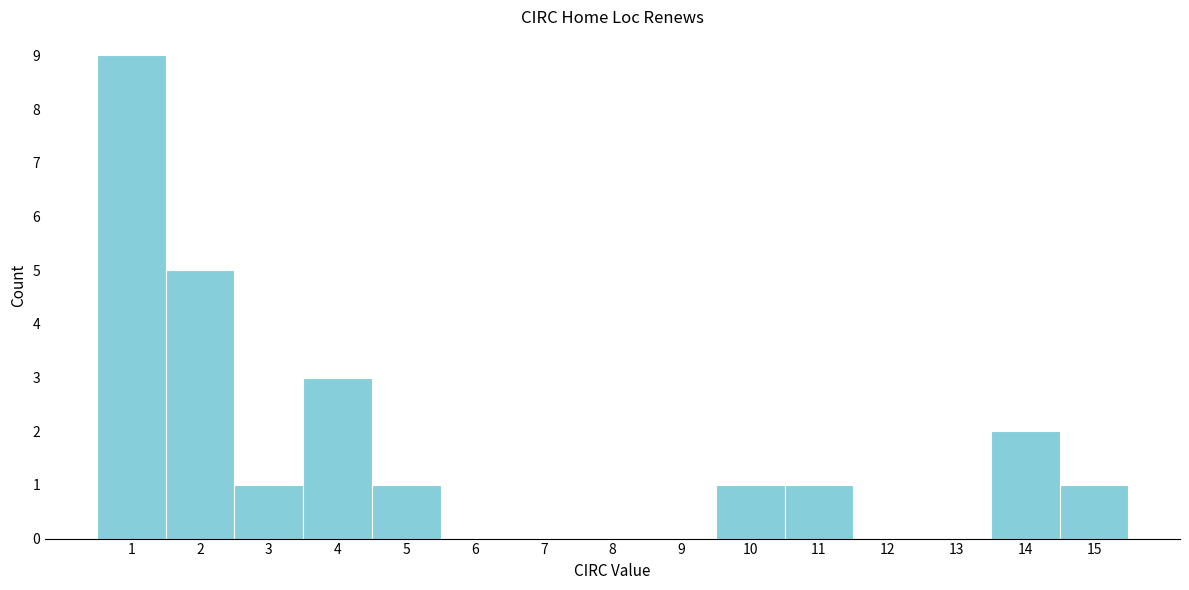

What is the height of the bar covering 2.5 to 3.5 on the x-axis? The values are not printed on the chart, so give them approximately, as read against the axis.

1